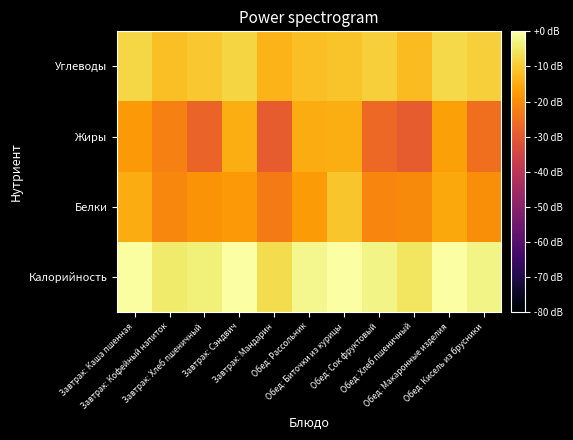

What is the smallest value displayed?

-29.3